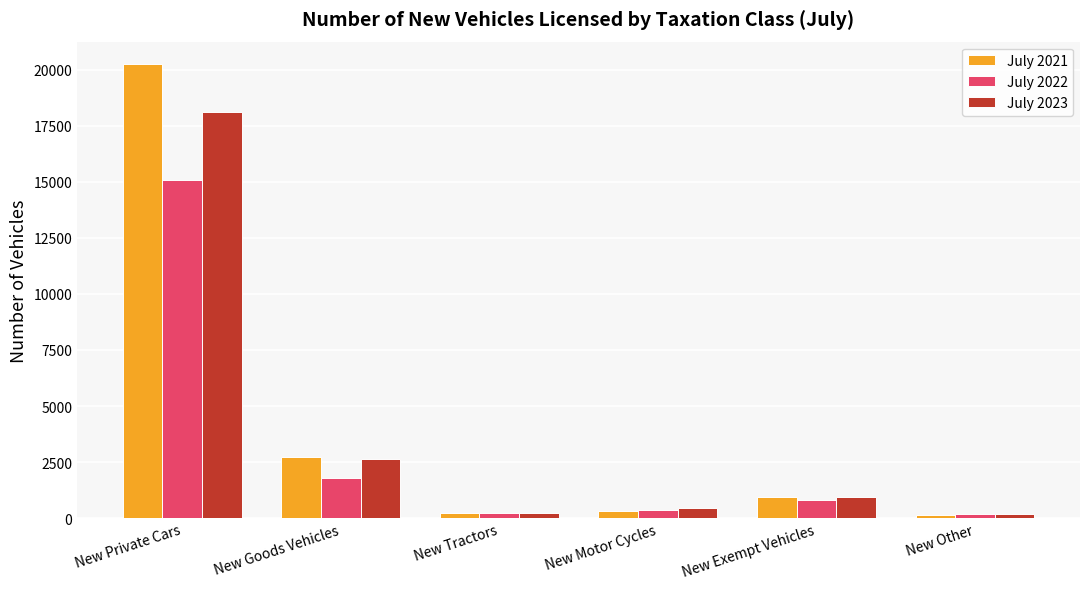

Which series has the widest spread of values?

July 2021